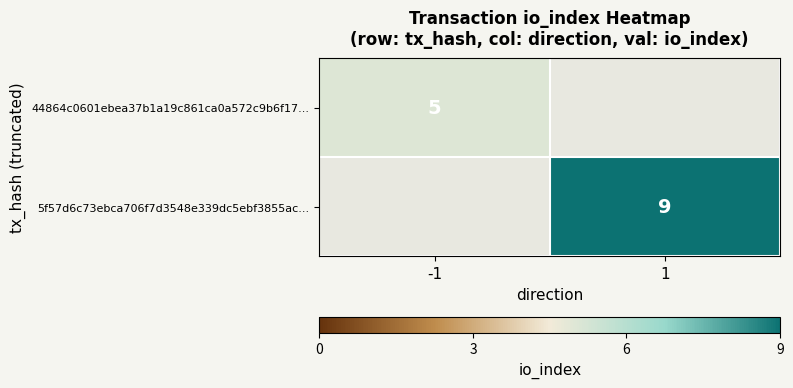

The 44864c0601ebea37b1a19c861ca0a572c9b6f17... series shows 2 at -1. True or false?

False